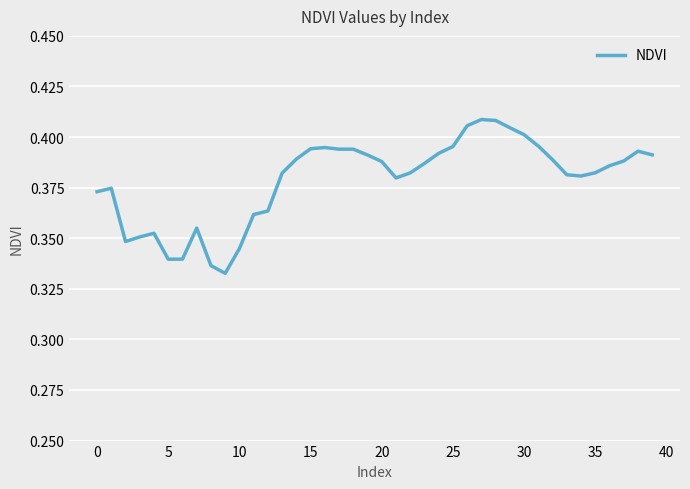

How many lines are shown in the chart?

1